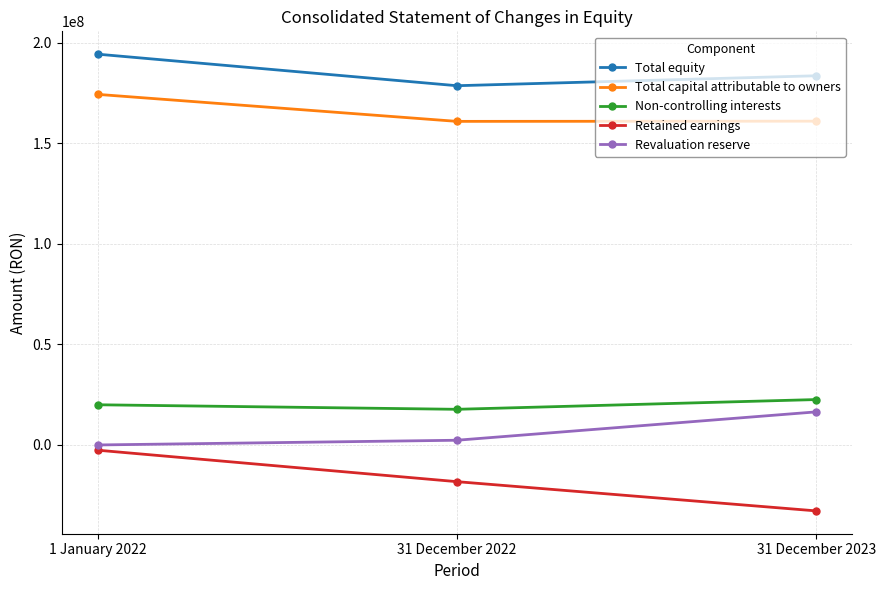

How many data points does each series have?

3